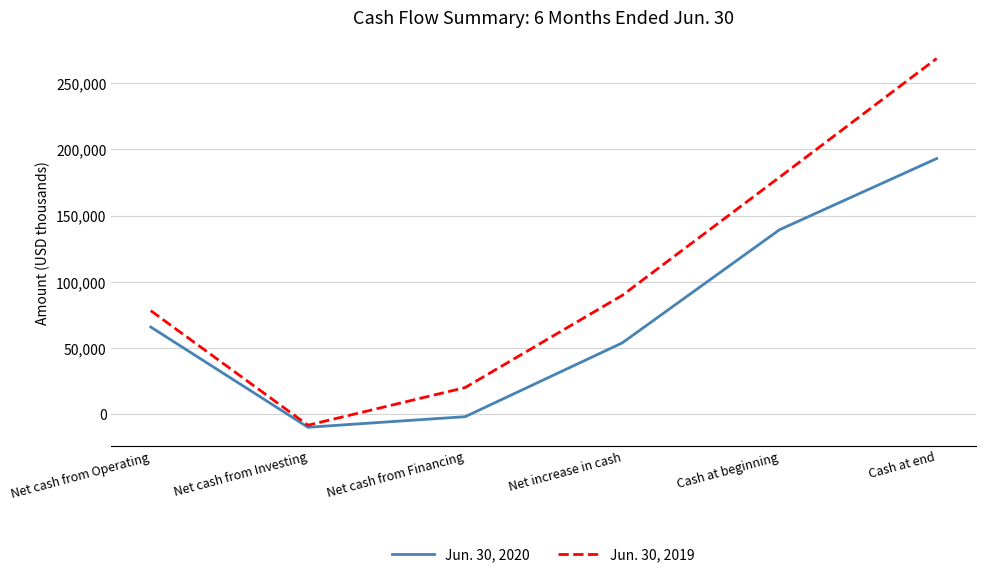

Which series changed the most between Net cash from Operating and Cash at end?

Jun. 30, 2019